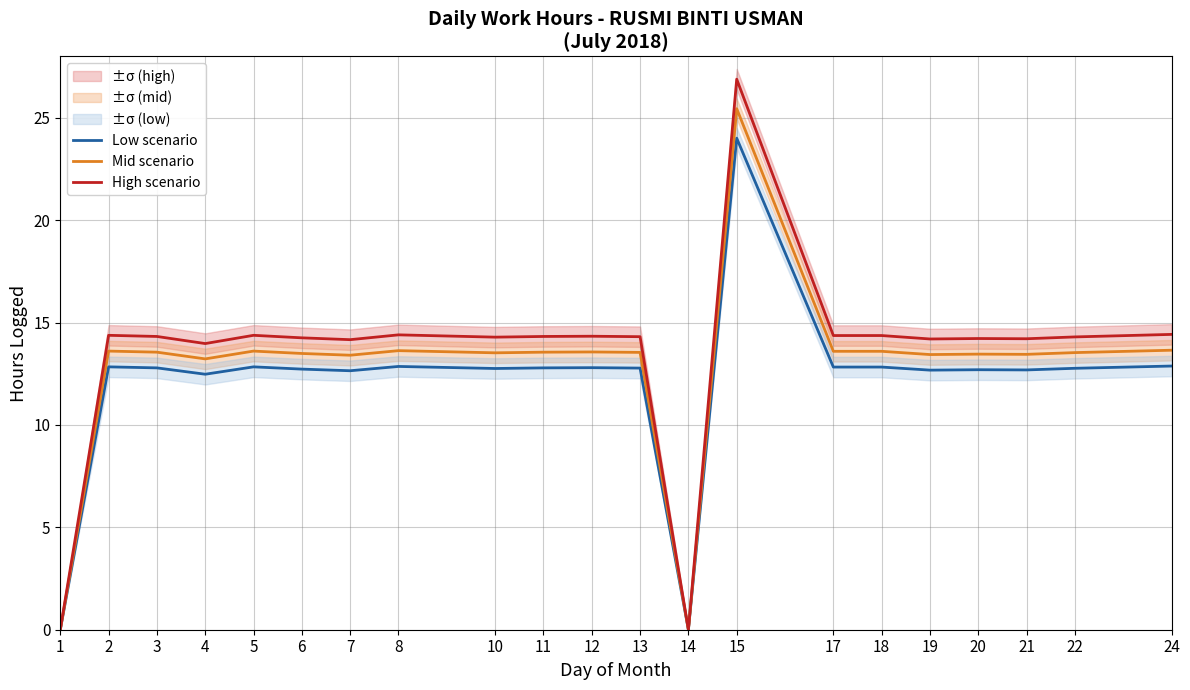

List the labels in order of Low scenario value, smallest first.

1, 14, 4, 7, 19, 21, 20, 6, 10, 22, 13, 3, 11, 12, 17, 18, 2, 5, 8, 24, 15